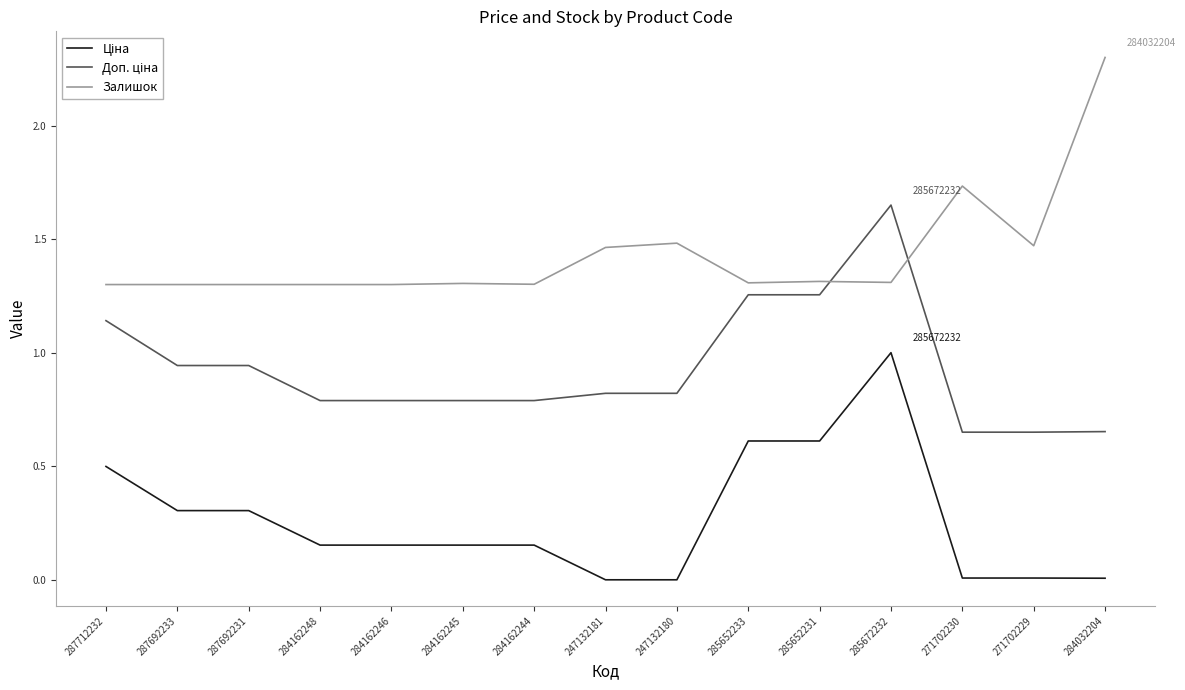

What is the sum of the Залишок values at 284162244 and 284162245?

2.6